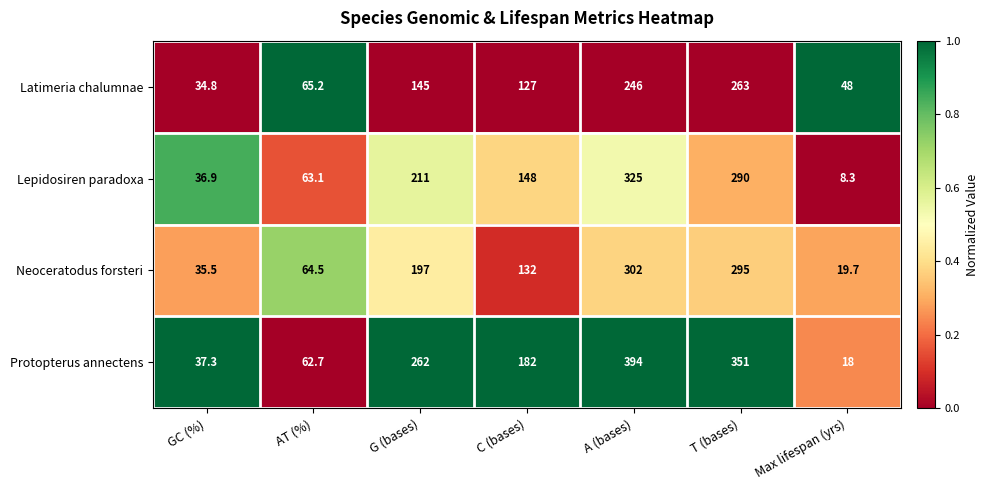

At which category is the sum across all series the highest?

A (bases)